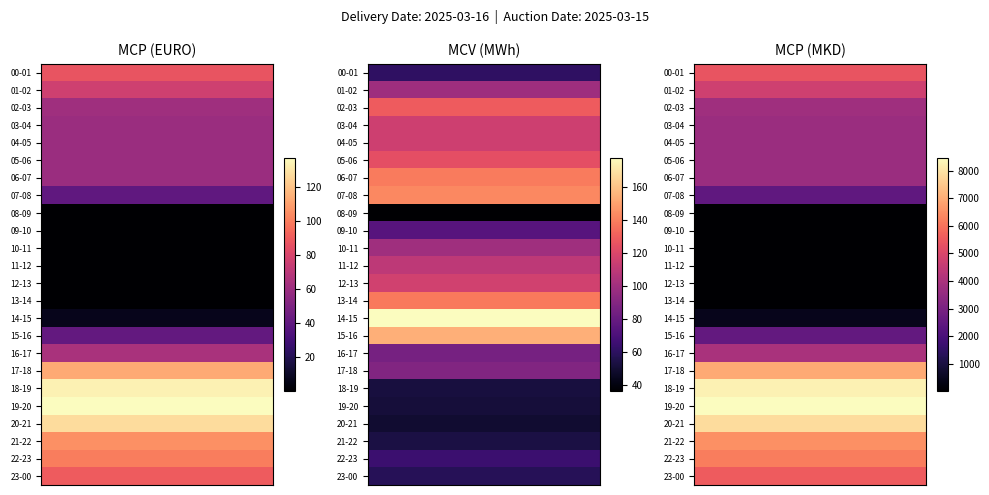

How many data points in MCP (MKD) are above 3702?

15